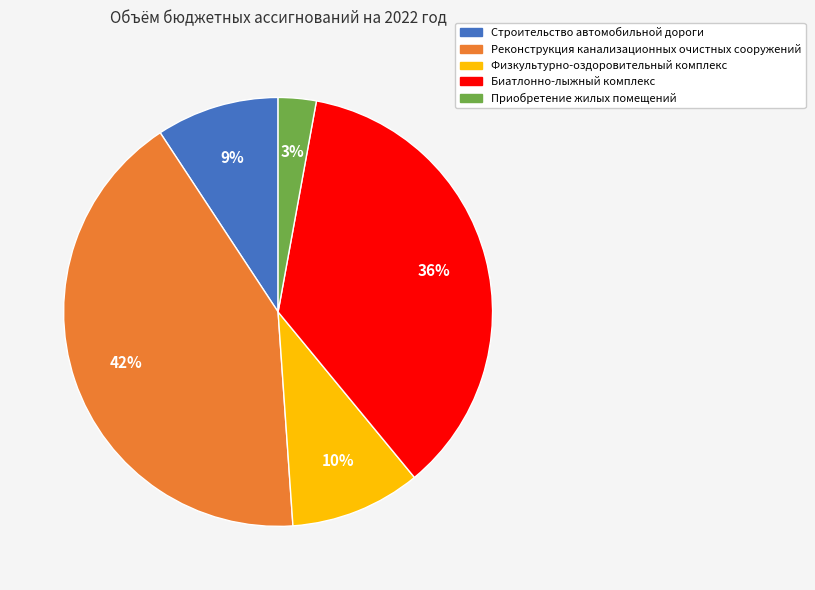

Which category has the smallest portion of the pie?

Приобретение жилых помещений